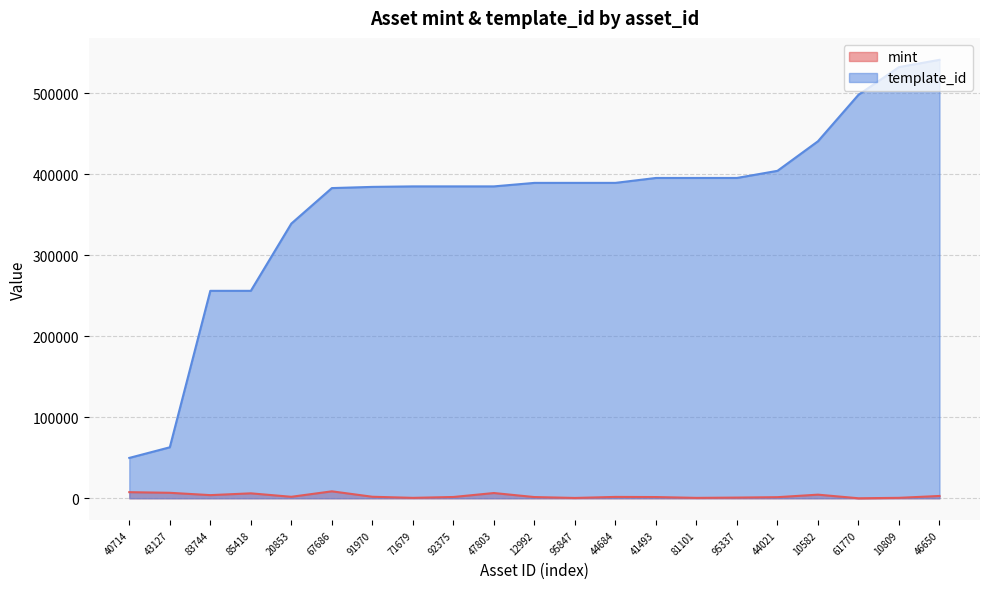

What is the difference between the template_id values at 95847 and 41493?

6072